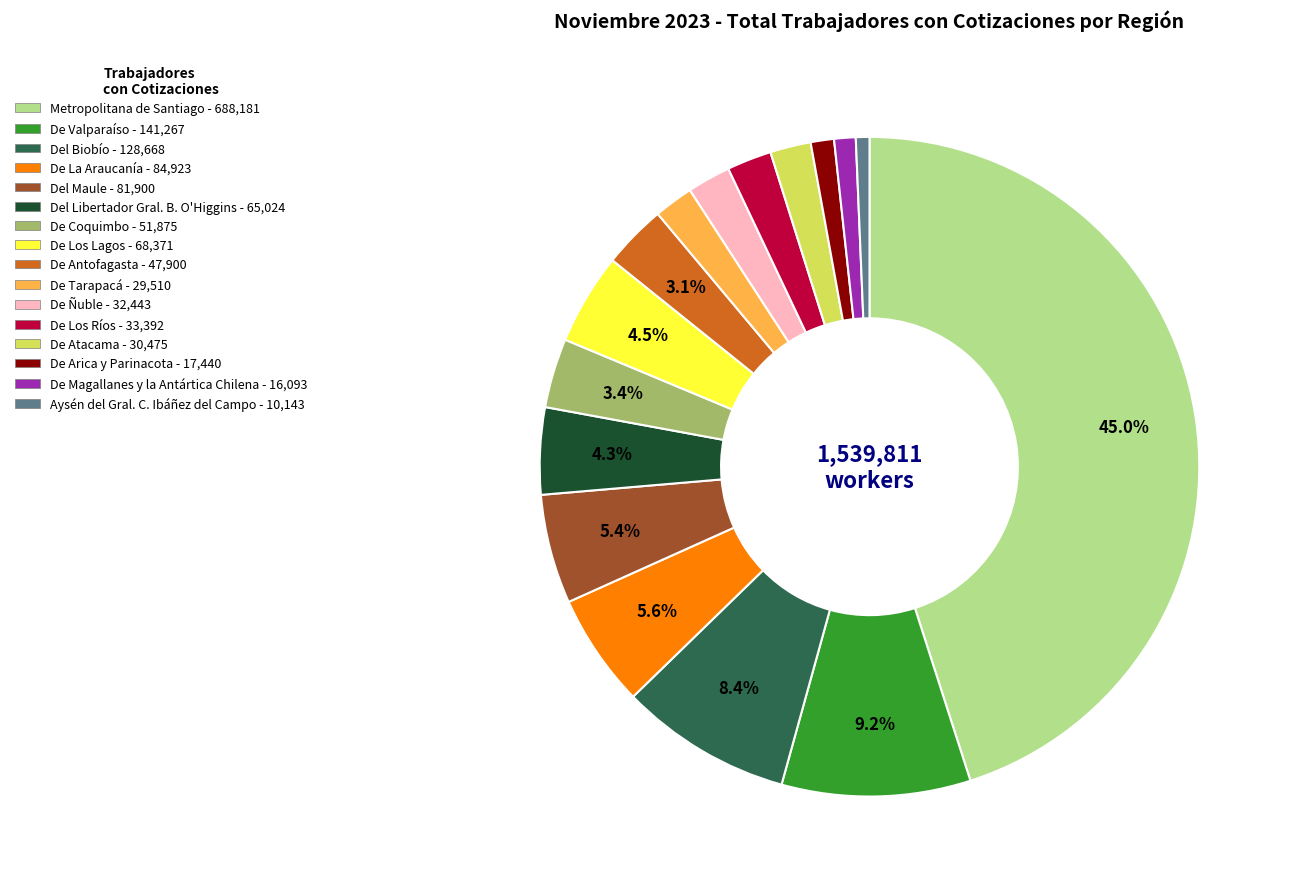

Between De Arica y Parinacota - 17,440 and De Tarapacá - 29,510, which is larger?

De Tarapacá - 29,510